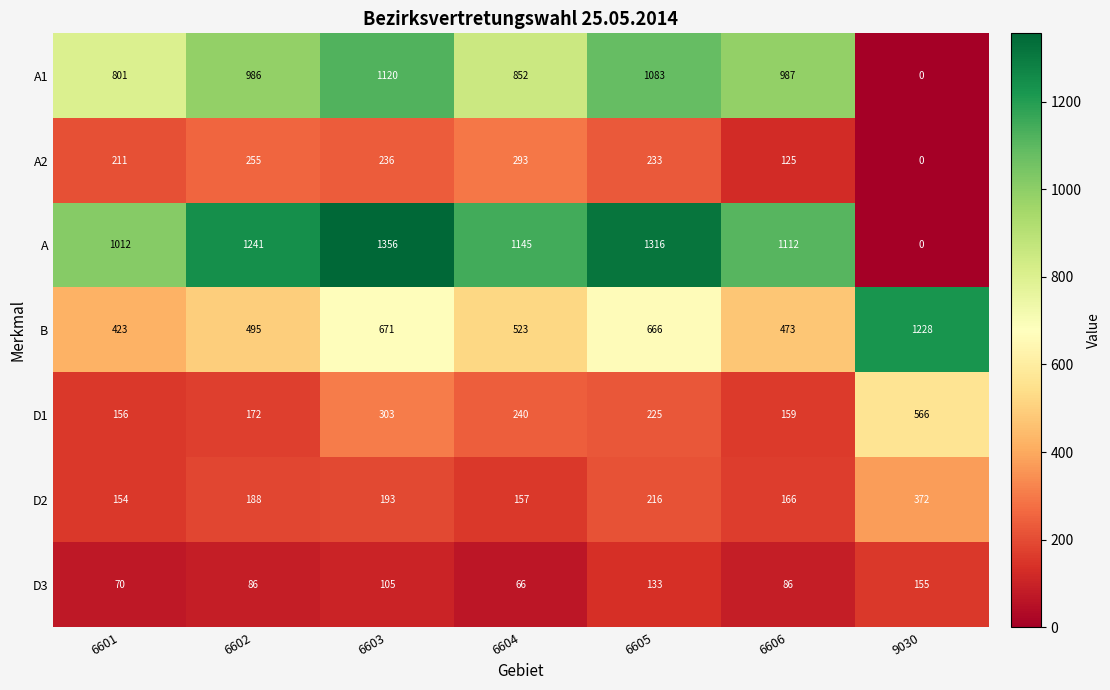

What is the difference between the highest and lowest values at 9030?

1228